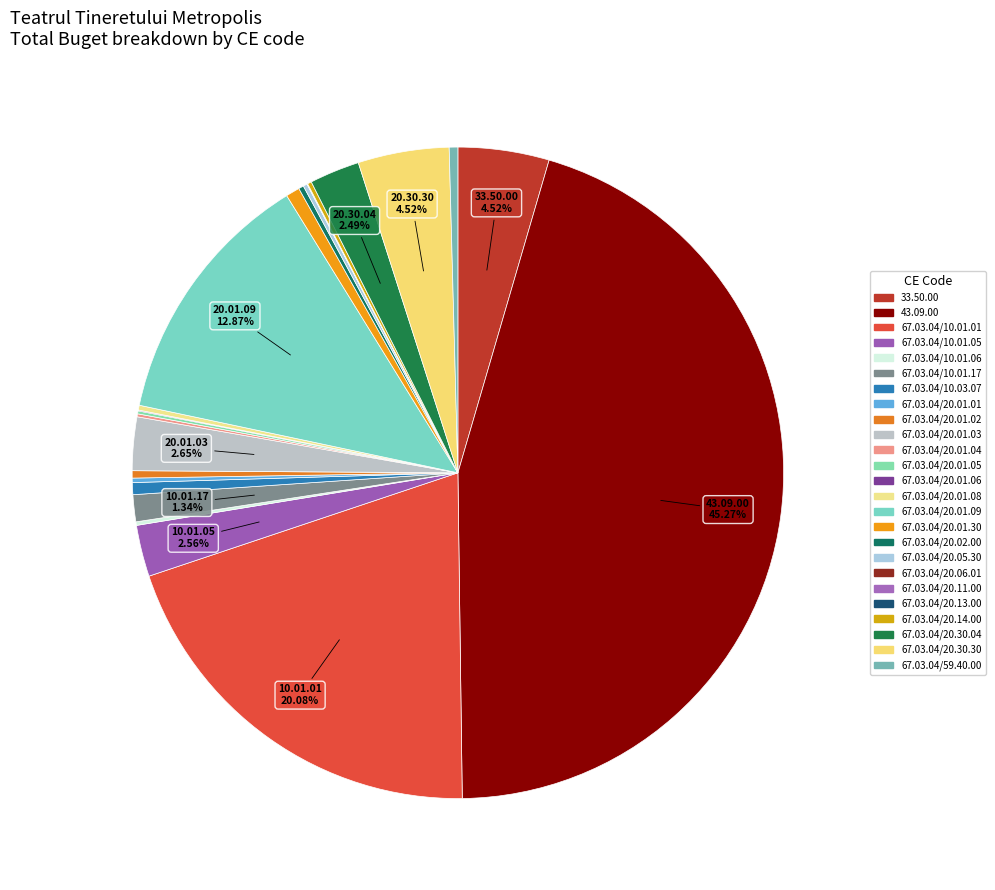

Which slice is the largest?

43.09.00